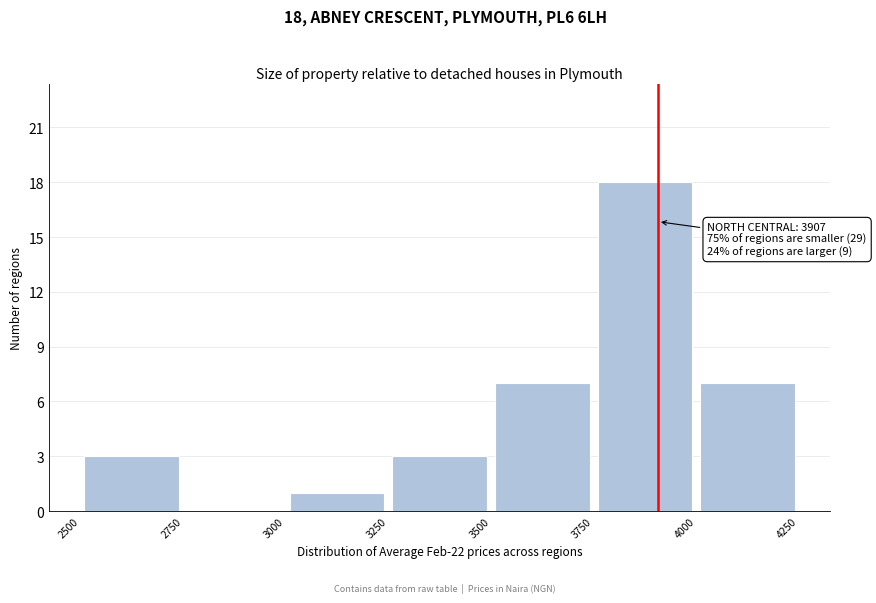

Over which range of the x-axis is the bar tallest?

3750 to 4000